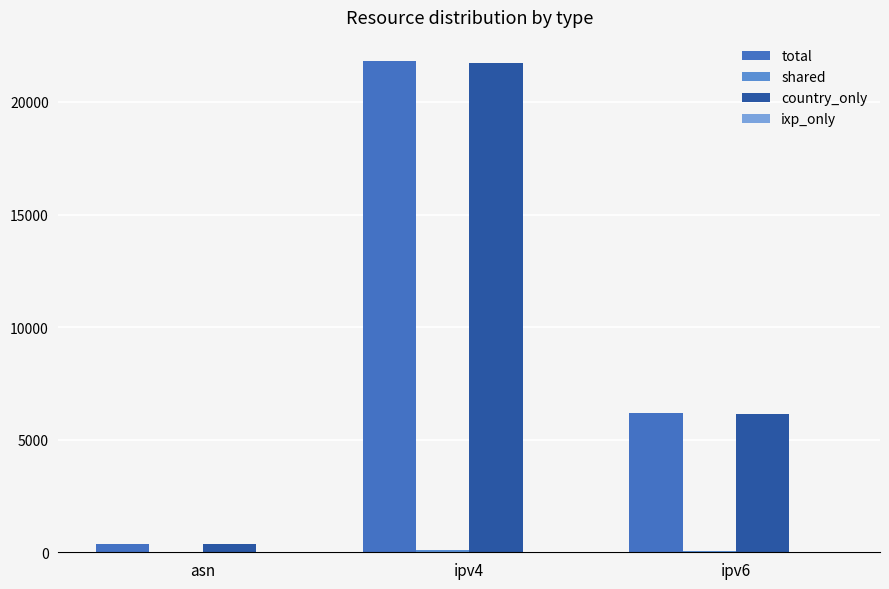

What is the total value across all series at asn?

774